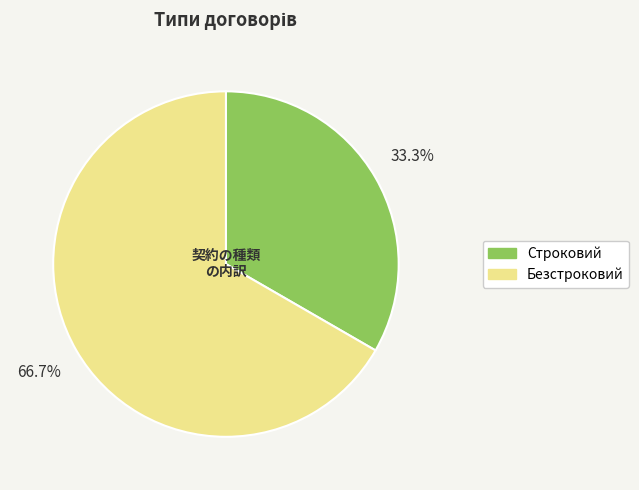

How many slices are in this pie chart?

2